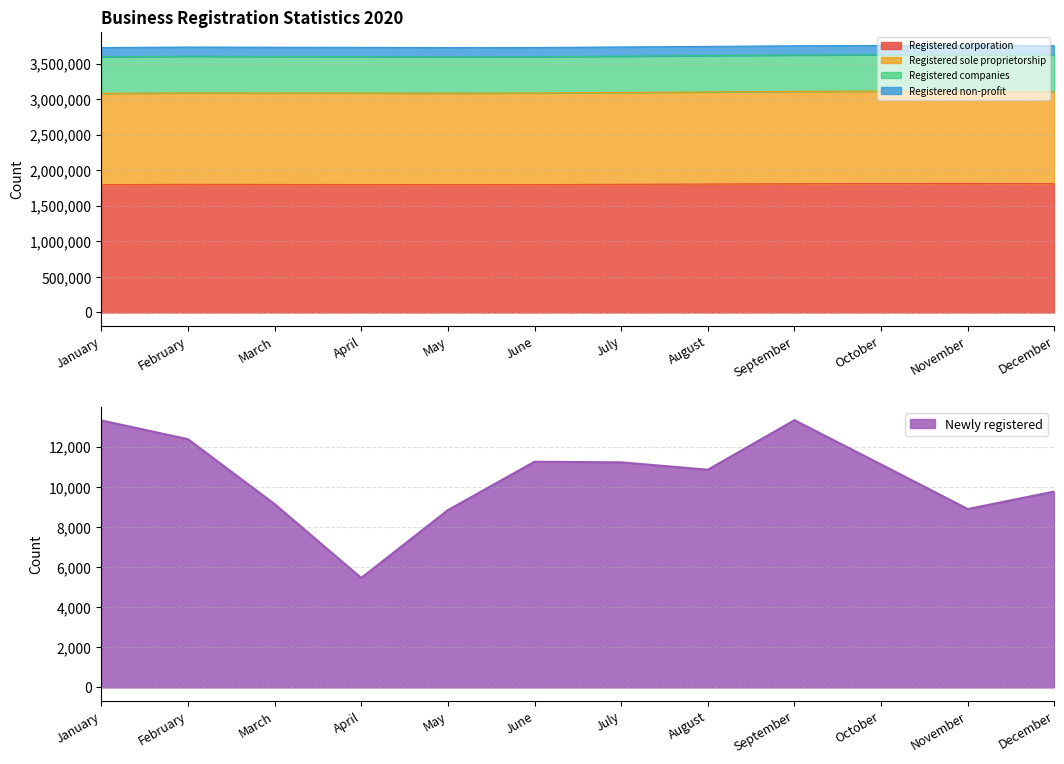

True or false: Newly registered and Registered sole proprietorship intersect in this chart.

False